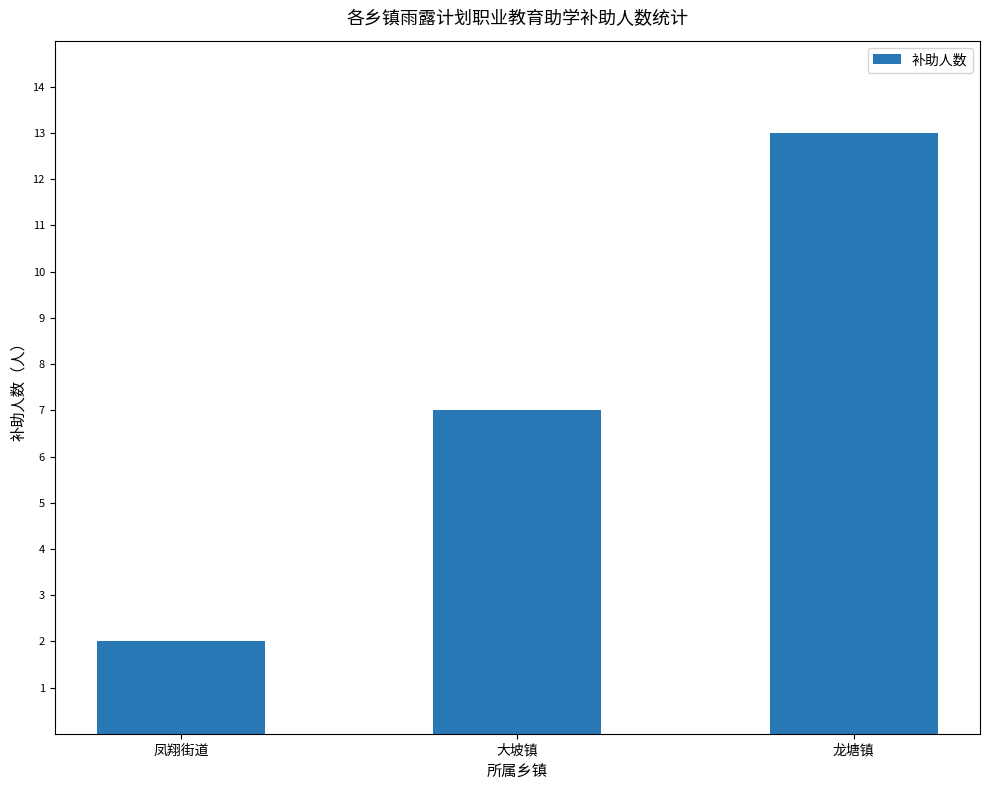

Are the bars horizontal?

No